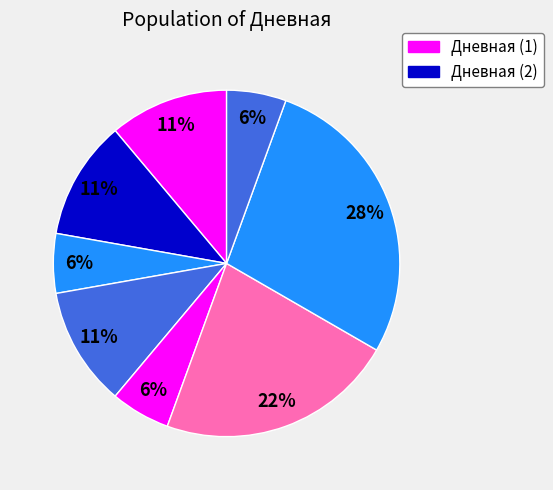

Count the number of slices in the pie.

8